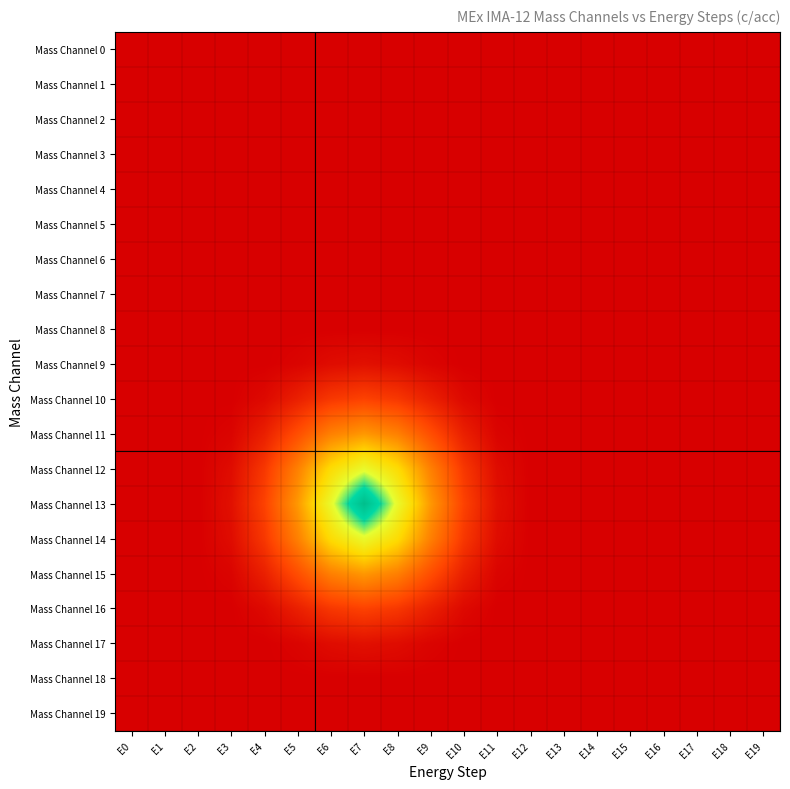

Reading left to right, transcribe all the data shown in this chart.

Mass Channel 0: E0=0.0	E1=0.0	E2=0.0	E3=0.0	E4=0.0	E5=0.0	E6=0.0	E7=0.0	E8=0.0	E9=0.0	E10=0.0	E11=0.0	E12=0.0	E13=0.0	E14=0.0	E15=0.0	E16=0.0	E17=0.0	E18=0.0	E19=0.0
Mass Channel 1: E0=0.0	E1=0.0	E2=0.0	E3=0.0	E4=0.0	E5=0.0	E6=0.0	E7=0.0	E8=0.0	E9=0.0	E10=0.0	E11=0.0	E12=0.0	E13=0.0	E14=0.0	E15=0.0	E16=0.0	E17=0.0	E18=0.0	E19=0.0
Mass Channel 2: E0=0.0	E1=0.0	E2=0.0	E3=0.0	E4=0.0	E5=0.0	E6=0.0	E7=0.0	E8=0.0	E9=0.0	E10=0.0	E11=0.0	E12=0.0	E13=0.0	E14=0.0	E15=0.0	E16=0.0	E17=0.0	E18=0.0	E19=0.0
Mass Channel 3: E0=0.0	E1=0.0	E2=0.0	E3=0.0	E4=0.0	E5=0.0	E6=0.0	E7=0.0	E8=0.0	E9=0.0	E10=0.0	E11=0.0	E12=0.0	E13=0.0	E14=0.0	E15=0.0	E16=0.0	E17=0.0	E18=0.0	E19=0.0
Mass Channel 4: E0=0.0	E1=0.0	E2=0.0	E3=0.0	E4=0.0	E5=0.0	E6=0.0	E7=0.0	E8=0.0	E9=0.0	E10=0.0	E11=0.0	E12=0.0	E13=0.0	E14=0.0	E15=0.0	E16=0.0	E17=0.0	E18=0.0	E19=0.0
Mass Channel 5: E0=0.0	E1=0.0	E2=0.0	E3=0.0	E4=0.0	E5=0.0	E6=0.0	E7=0.0	E8=0.0	E9=0.0	E10=0.0	E11=0.0	E12=0.0	E13=0.0	E14=0.0	E15=0.0	E16=0.0	E17=0.0	E18=0.0	E19=0.0
Mass Channel 6: E0=0.0	E1=0.0	E2=0.0	E3=0.0	E4=0.0	E5=0.0	E6=0.0	E7=0.0	E8=0.0	E9=0.0	E10=0.0	E11=0.0	E12=0.0	E13=0.0	E14=0.0	E15=0.0	E16=0.0	E17=0.0	E18=0.0	E19=0.0
Mass Channel 7: E0=0.0	E1=0.0	E2=0.0	E3=0.0	E4=0.0	E5=0.0	E6=0.0	E7=0.0	E8=0.0	E9=0.0	E10=0.0	E11=0.0	E12=0.0	E13=0.0	E14=0.0	E15=0.0	E16=0.0	E17=0.0	E18=0.0	E19=0.0
Mass Channel 8: E0=0.0	E1=0.0	E2=0.0	E3=0.0	E4=0.0	E5=0.0	E6=0.0	E7=0.0	E8=0.0	E9=0.0	E10=0.0	E11=0.0	E12=0.0	E13=0.0	E14=0.0	E15=0.0	E16=0.0	E17=0.0	E18=0.0	E19=0.0
Mass Channel 9: E0=0.0	E1=0.0	E2=0.0	E3=0.0	E4=0.0	E5=0.0	E6=0.0	E7=0.0	E8=0.0	E9=0.0	E10=0.0	E11=0.0	E12=0.0	E13=0.0	E14=0.0	E15=0.0	E16=0.0	E17=0.0	E18=0.0	E19=0.0
Mass Channel 10: E0=0.0	E1=0.0	E2=0.0	E3=0.0	E4=0.0	E5=0.1	E6=0.1	E7=0.2	E8=0.1	E9=0.1	E10=0.0	E11=0.0	E12=0.0	E13=0.0	E14=0.0	E15=0.0	E16=0.0	E17=0.0	E18=0.0	E19=0.0
Mass Channel 11: E0=0.0	E1=0.0	E2=0.0	E3=0.0	E4=0.1	E5=0.2	E6=0.3	E7=0.4	E8=0.3	E9=0.2	E10=0.1	E11=0.0	E12=0.0	E13=0.0	E14=0.0	E15=0.0	E16=0.0	E17=0.0	E18=0.0	E19=0.0
Mass Channel 12: E0=0.0	E1=0.0	E2=0.0	E3=0.0	E4=0.1	E5=0.3	E6=0.5	E7=0.6	E8=0.5	E9=0.3	E10=0.1	E11=0.0	E12=0.0	E13=0.0	E14=0.0	E15=0.0	E16=0.0	E17=0.0	E18=0.0	E19=0.0
Mass Channel 13: E0=0.0	E1=0.0	E2=0.0	E3=0.0	E4=0.2	E5=0.4	E6=0.6	E7=1.0	E8=0.6	E9=0.4	E10=0.2	E11=0.0	E12=0.0	E13=0.0	E14=0.0	E15=0.0	E16=0.0	E17=0.0	E18=0.0	E19=0.0
Mass Channel 14: E0=0.0	E1=0.0	E2=0.0	E3=0.0	E4=0.1	E5=0.3	E6=0.5	E7=0.6	E8=0.5	E9=0.3	E10=0.1	E11=0.0	E12=0.0	E13=0.0	E14=0.0	E15=0.0	E16=0.0	E17=0.0	E18=0.0	E19=0.0
Mass Channel 15: E0=0.0	E1=0.0	E2=0.0	E3=0.0	E4=0.1	E5=0.2	E6=0.3	E7=0.4	E8=0.3	E9=0.2	E10=0.1	E11=0.0	E12=0.0	E13=0.0	E14=0.0	E15=0.0	E16=0.0	E17=0.0	E18=0.0	E19=0.0
Mass Channel 16: E0=0.0	E1=0.0	E2=0.0	E3=0.0	E4=0.0	E5=0.1	E6=0.1	E7=0.2	E8=0.1	E9=0.1	E10=0.0	E11=0.0	E12=0.0	E13=0.0	E14=0.0	E15=0.0	E16=0.0	E17=0.0	E18=0.0	E19=0.0
Mass Channel 17: E0=0.0	E1=0.0	E2=0.0	E3=0.0	E4=0.0	E5=0.0	E6=0.0	E7=0.0	E8=0.0	E9=0.0	E10=0.0	E11=0.0	E12=0.0	E13=0.0	E14=0.0	E15=0.0	E16=0.0	E17=0.0	E18=0.0	E19=0.0
Mass Channel 18: E0=0.0	E1=0.0	E2=0.0	E3=0.0	E4=0.0	E5=0.0	E6=0.0	E7=0.0	E8=0.0	E9=0.0	E10=0.0	E11=0.0	E12=0.0	E13=0.0	E14=0.0	E15=0.0	E16=0.0	E17=0.0	E18=0.0	E19=0.0
Mass Channel 19: E0=0.0	E1=0.0	E2=0.0	E3=0.0	E4=0.0	E5=0.0	E6=0.0	E7=0.0	E8=0.0	E9=0.0	E10=0.0	E11=0.0	E12=0.0	E13=0.0	E14=0.0	E15=0.0	E16=0.0	E17=0.0	E18=0.0	E19=0.0